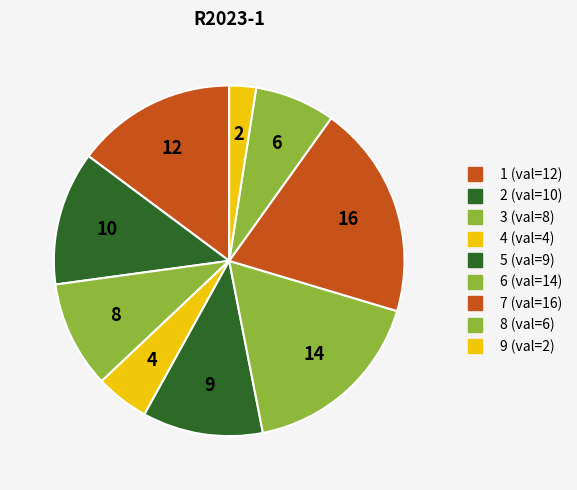

How many segments does this pie chart have?

9